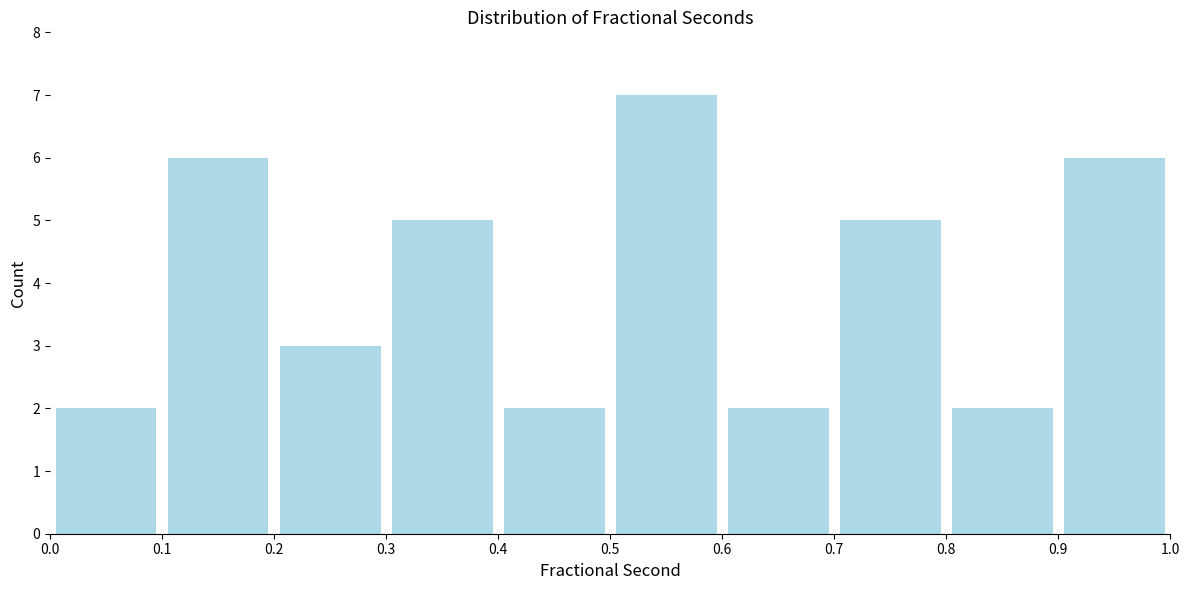

How tall is the bar that spans 0.1 to 0.2 on the x-axis? The values are not printed on the chart, so give them approximately, as read against the axis.

6